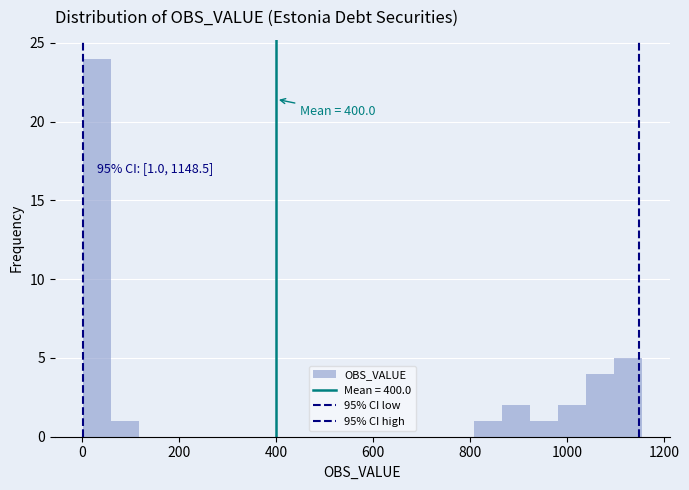

Read against the x-axis, roughly where is the centre of the tallest bar?

20